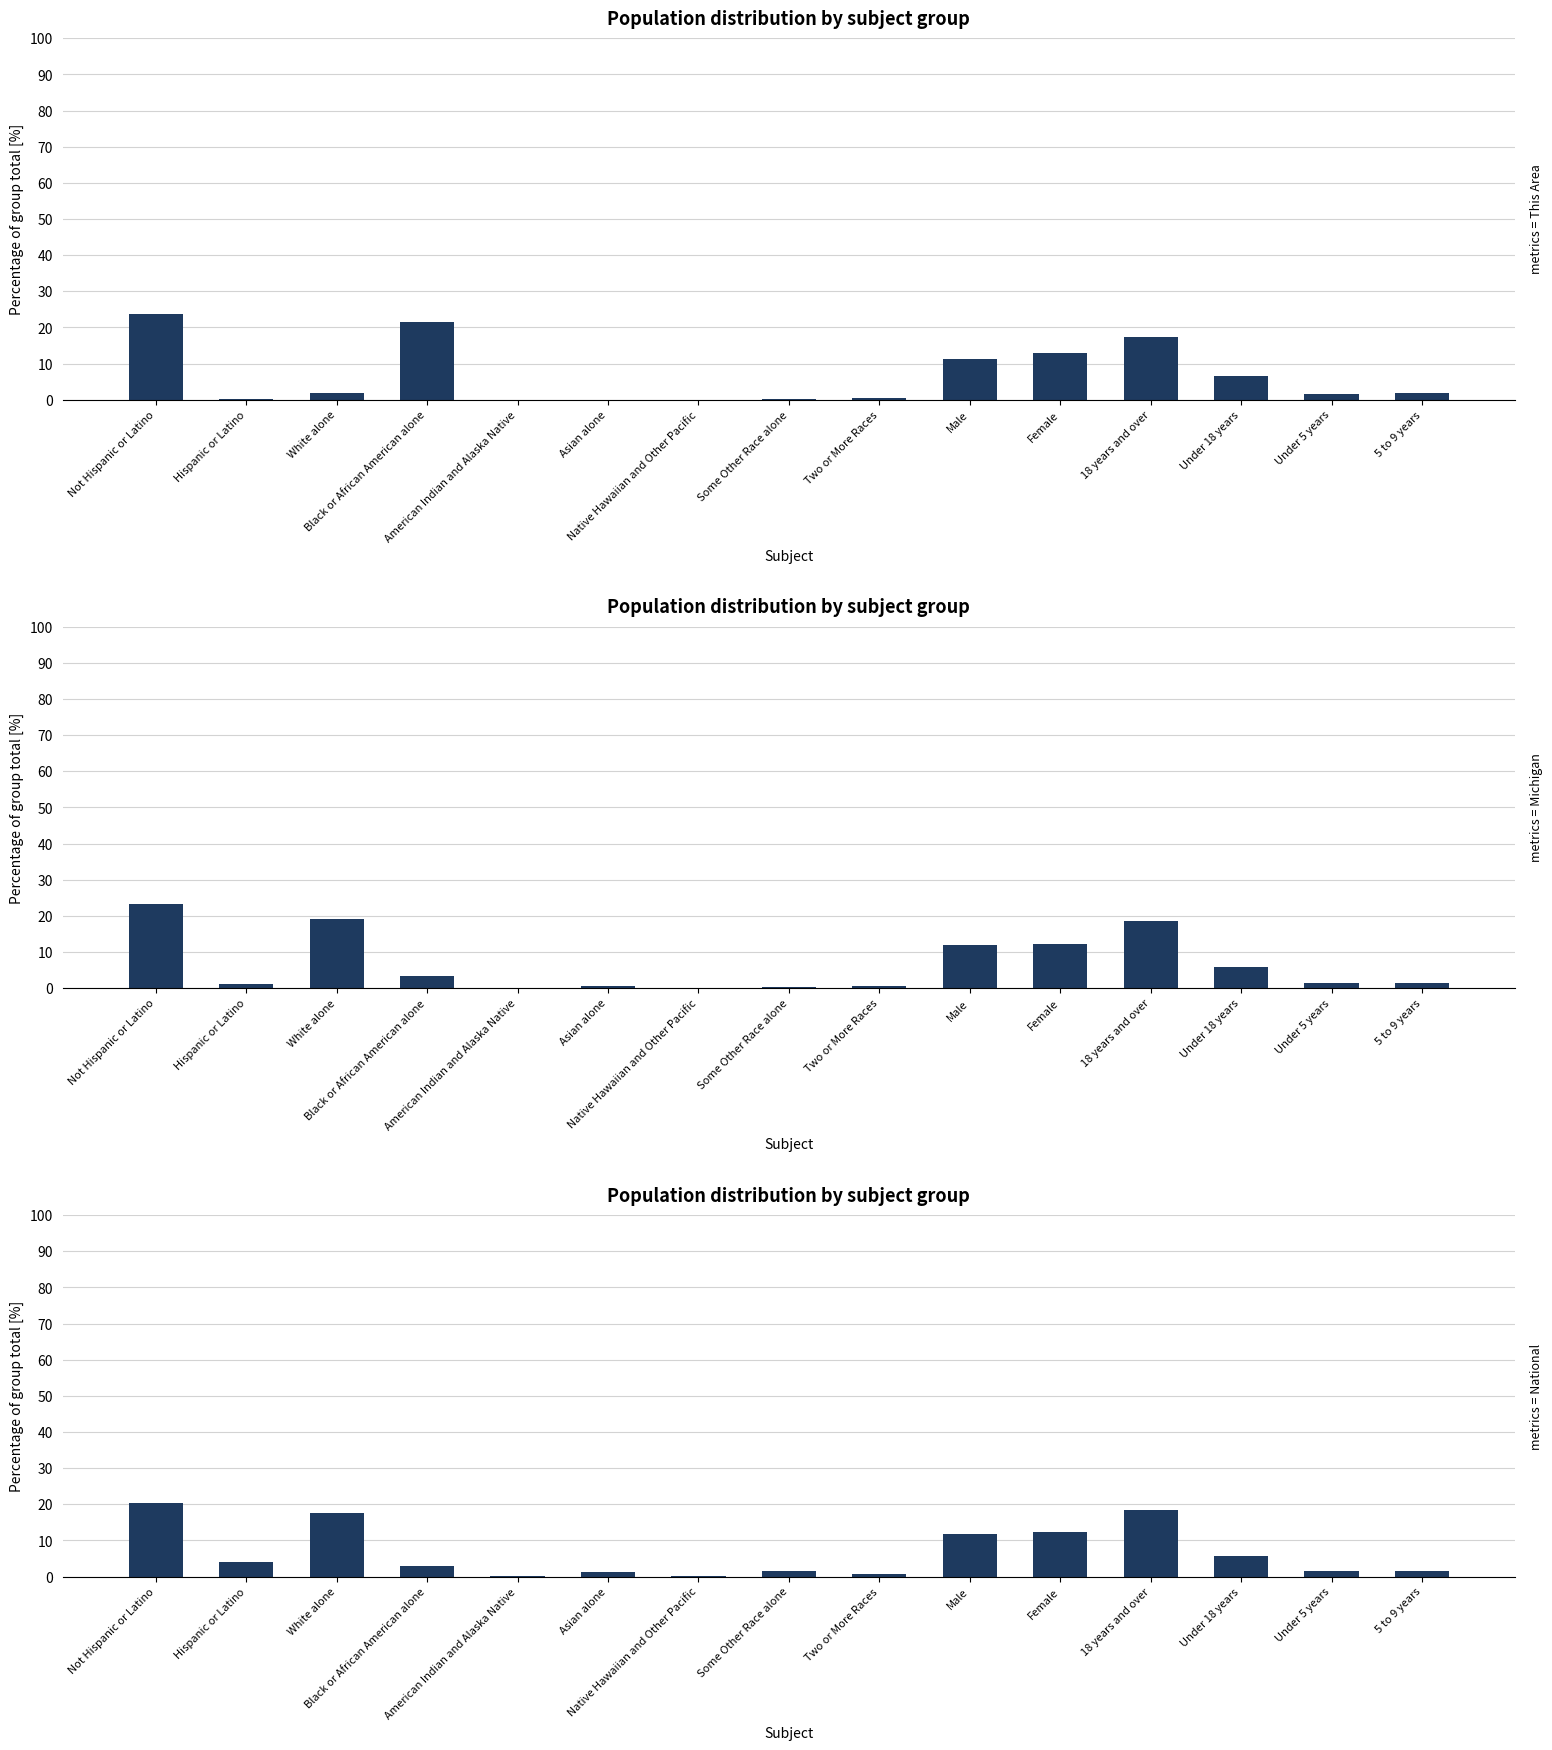

What is the sum of all National values?

100.0